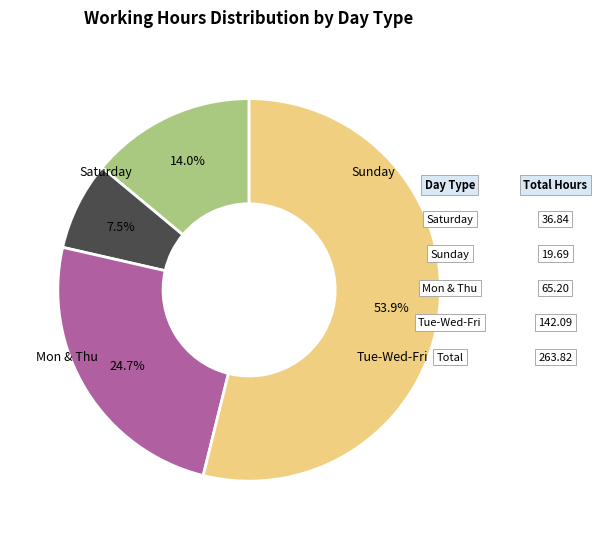

Is there any slice that represents more than half of the pie?

Yes